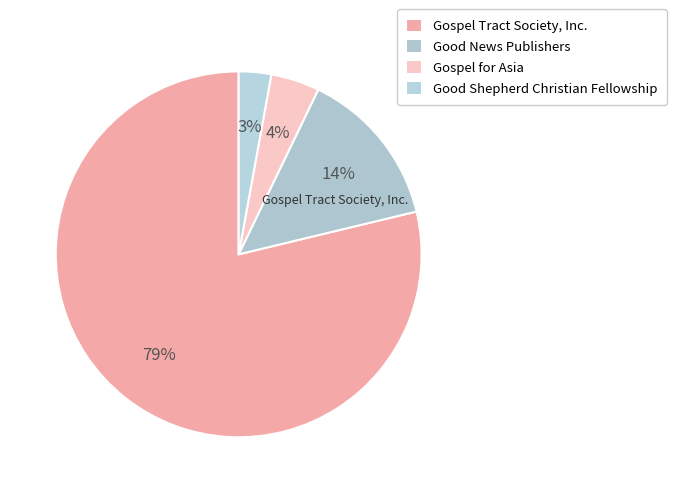

How many segments does this pie chart have?

4